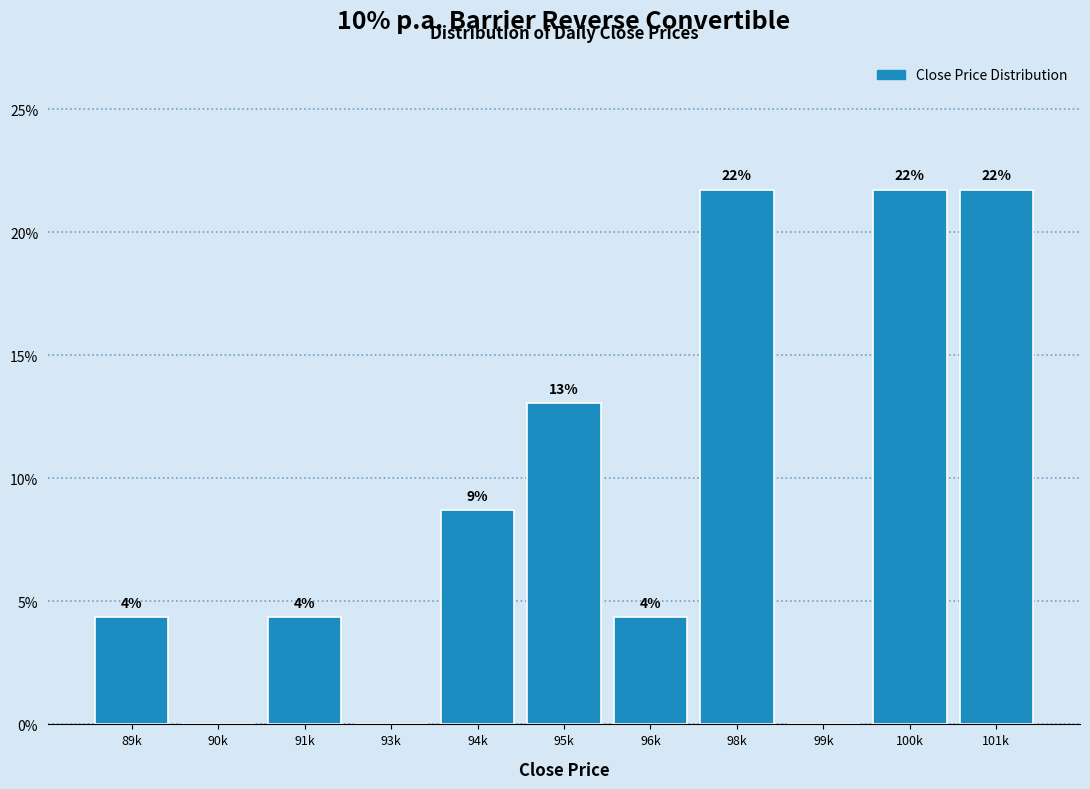

Are the bars horizontal?

No